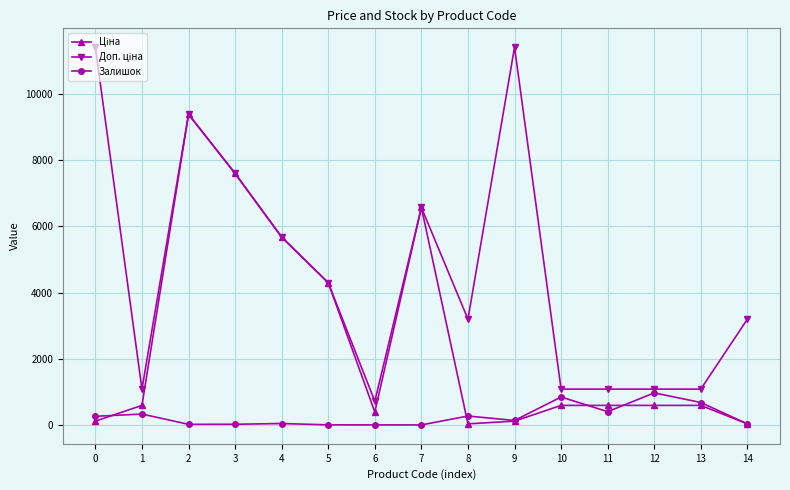

What is the maximum value shown in the chart?

11410.0